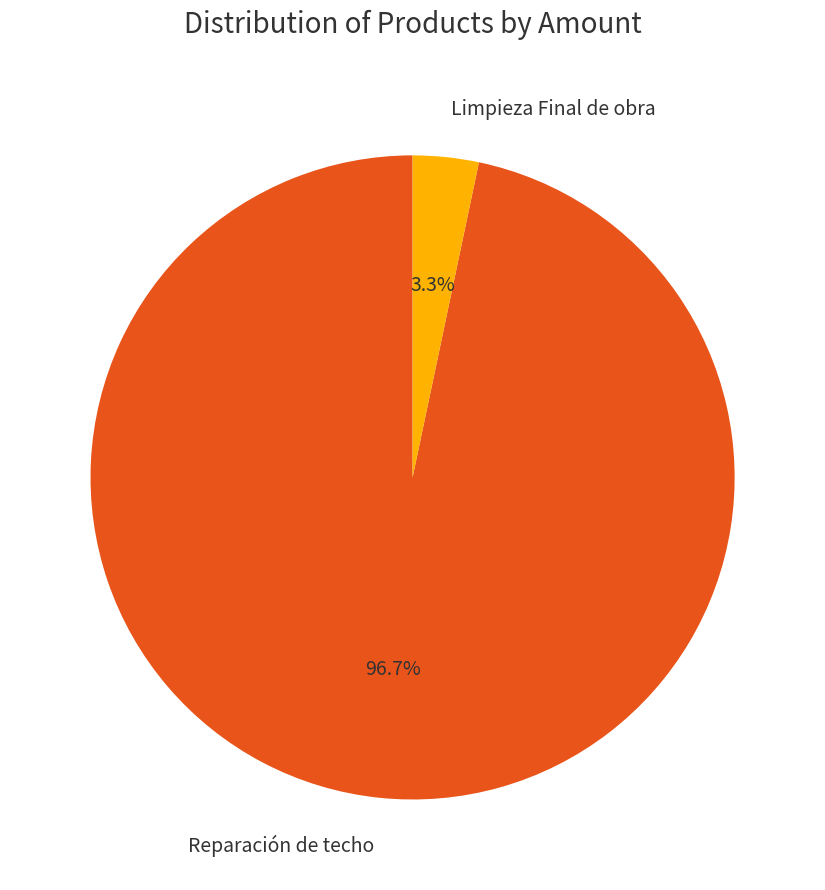

What is the largest slice in the pie chart?

Reparación de techo